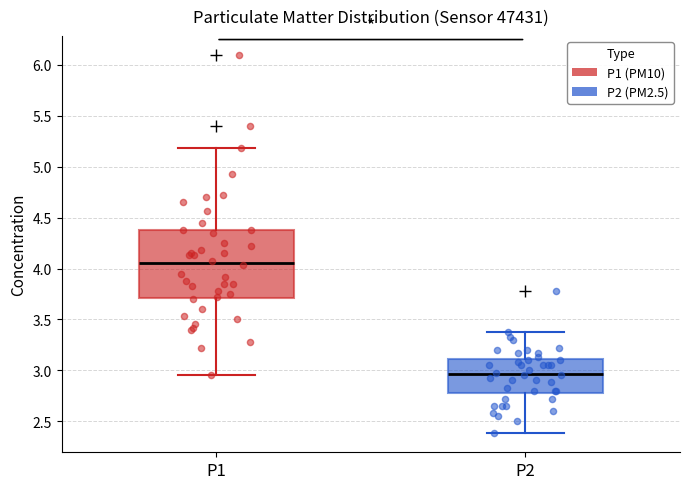

Which box is the tallest, from its lower edge to its upper edge?

P1